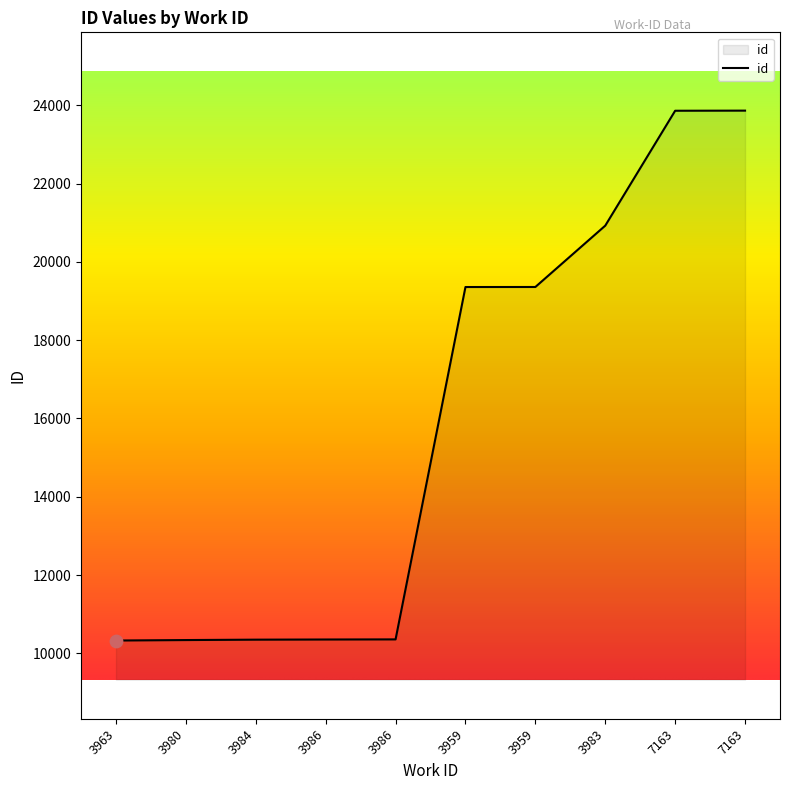

Between 3980 and 3959, which is larger?

3959